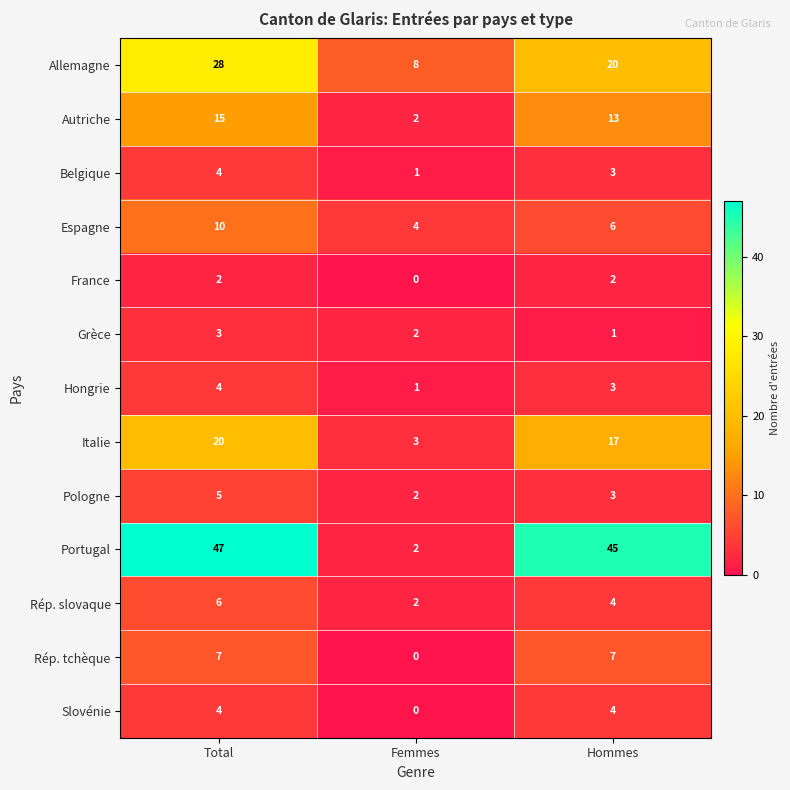

Which series changed the most between Femmes and Hommes?

Portugal